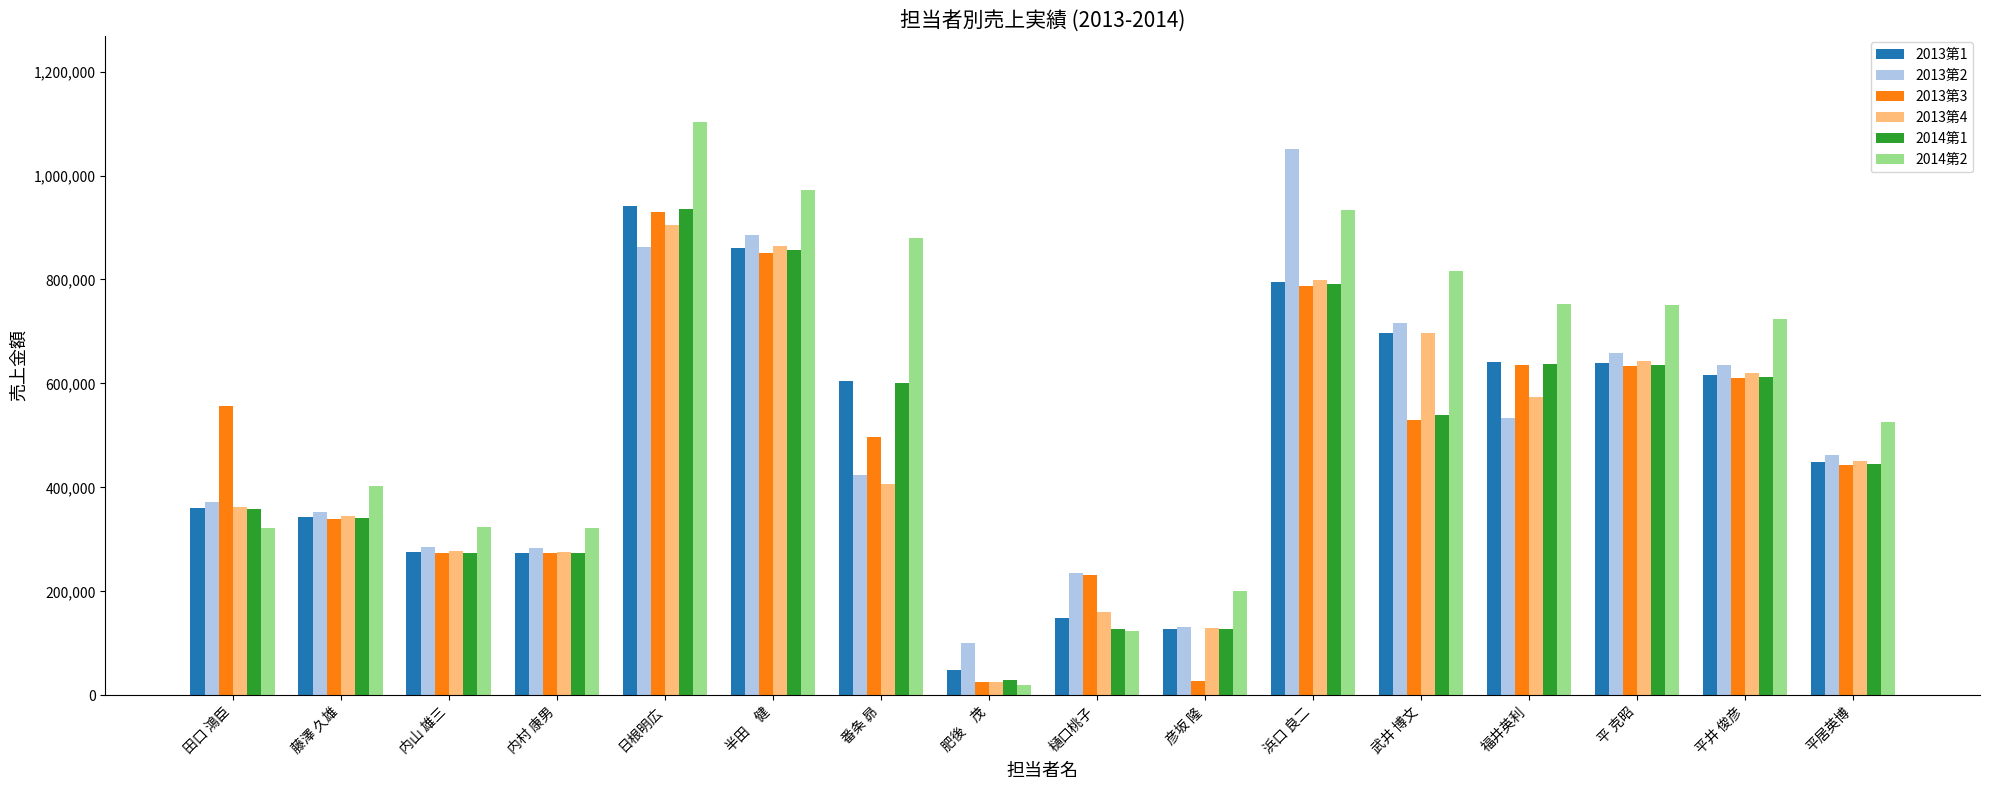

What is the sum of the 2013第3 values at 浜口 良二 and 内村 康男?

1060451